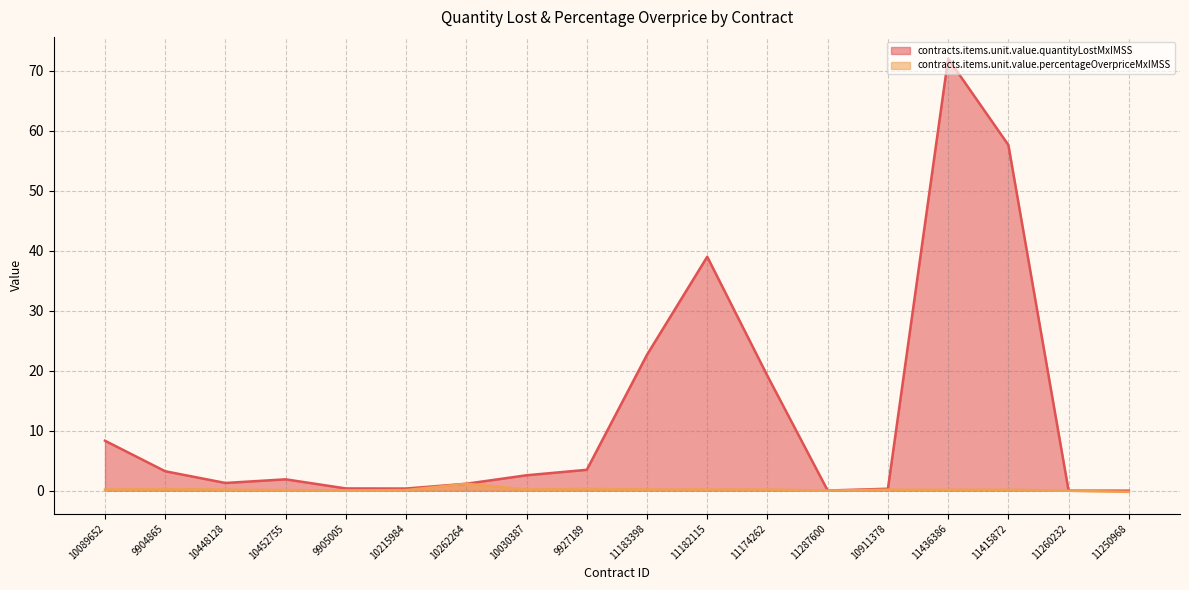

Which category has the highest value in the contracts.items.unit.value.quantityLostMxIMSS series?

11436386